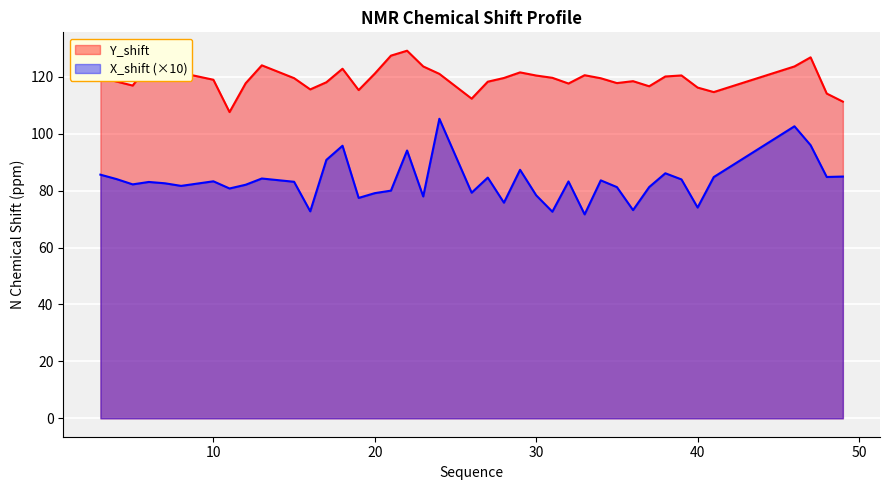

Which series changed the most between 32 and 33?

X_shift